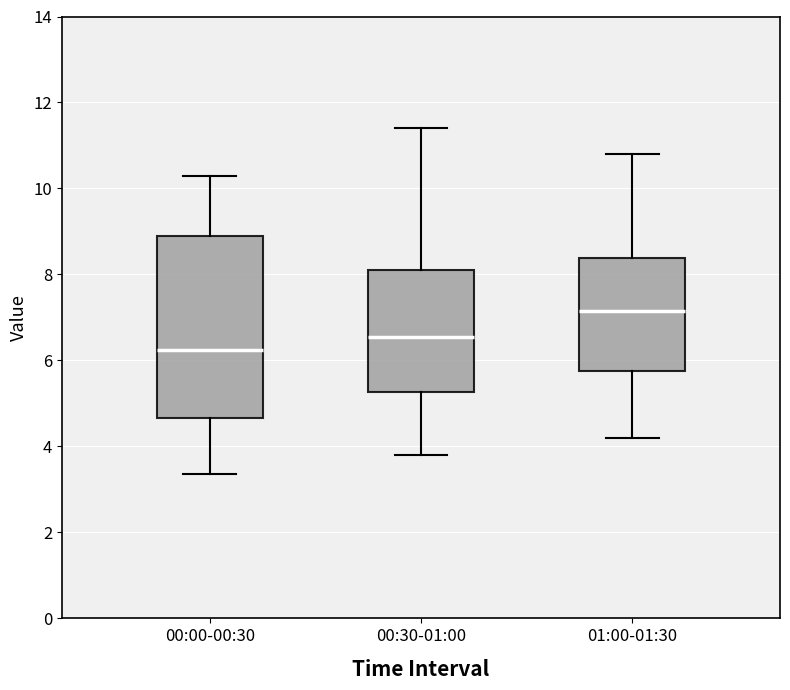

Which box has the highest median line?

01:00-01:30